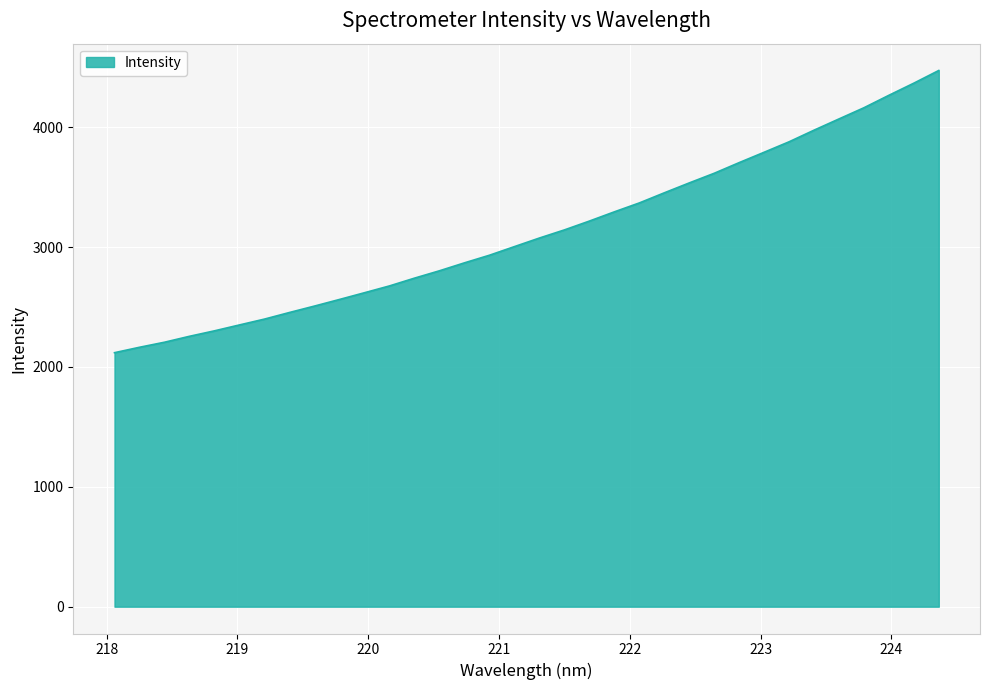

What is the difference between the maximum and minimum values?

2354.7